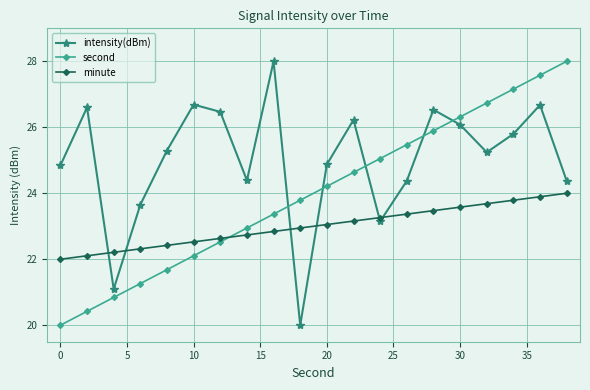

How many categories are shown in the chart?

20